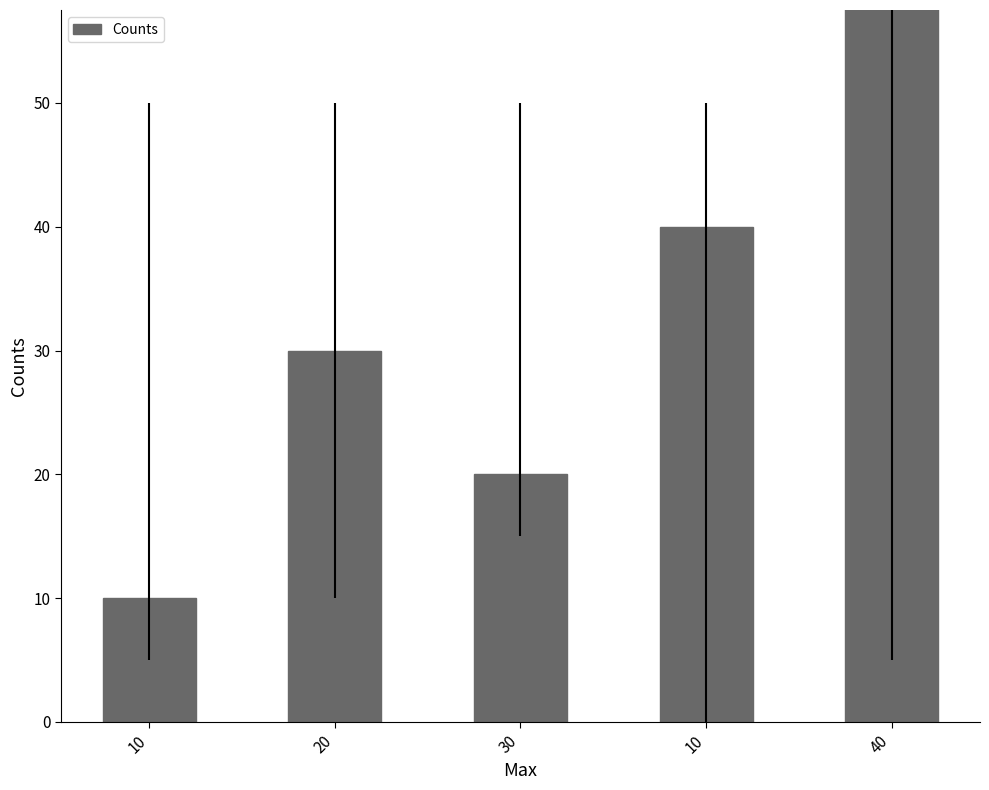

What is the smallest value displayed?

10